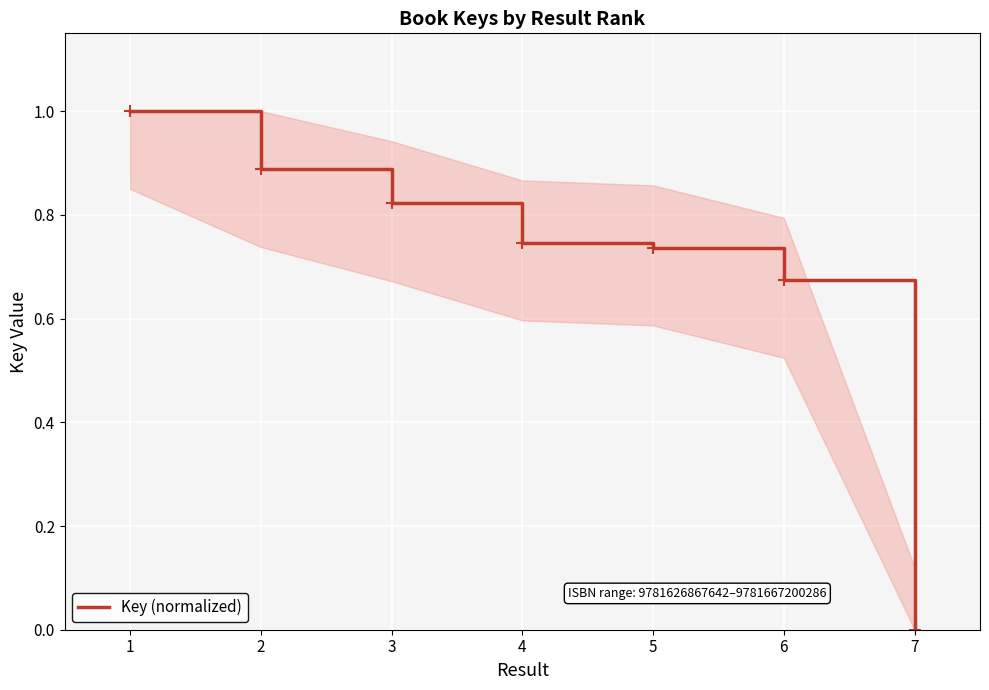

What is the sum of the values at 6 and 1?

1.7